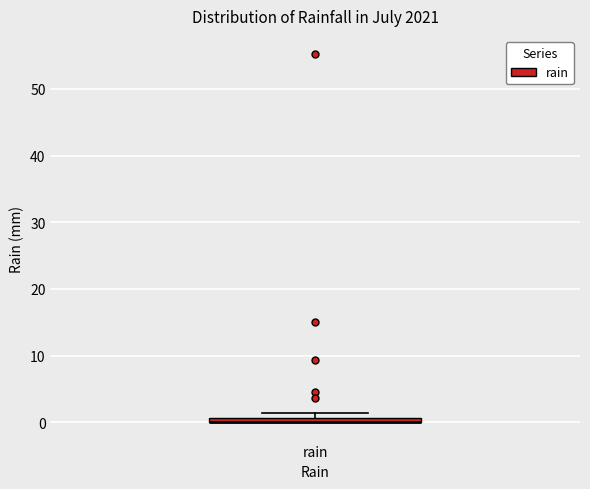

Where is the lower edge of the box for rain on the y-axis? The values are not printed on the chart, so give them approximately, as read against the axis.

0